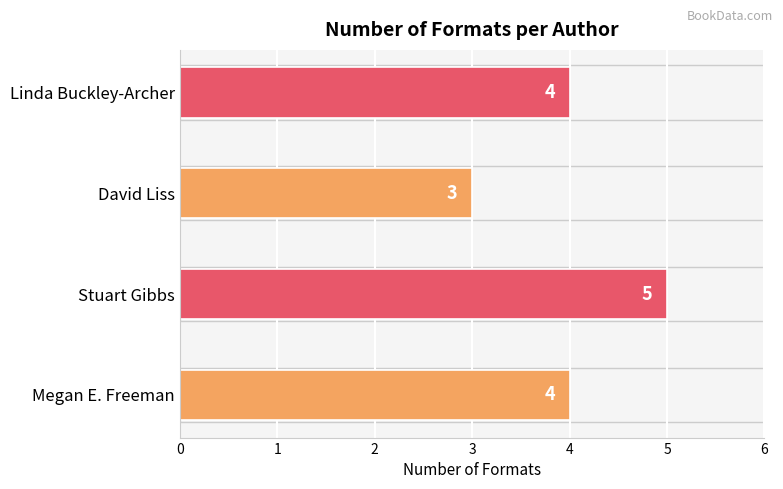

What is the difference between the maximum and second lowest values?

1